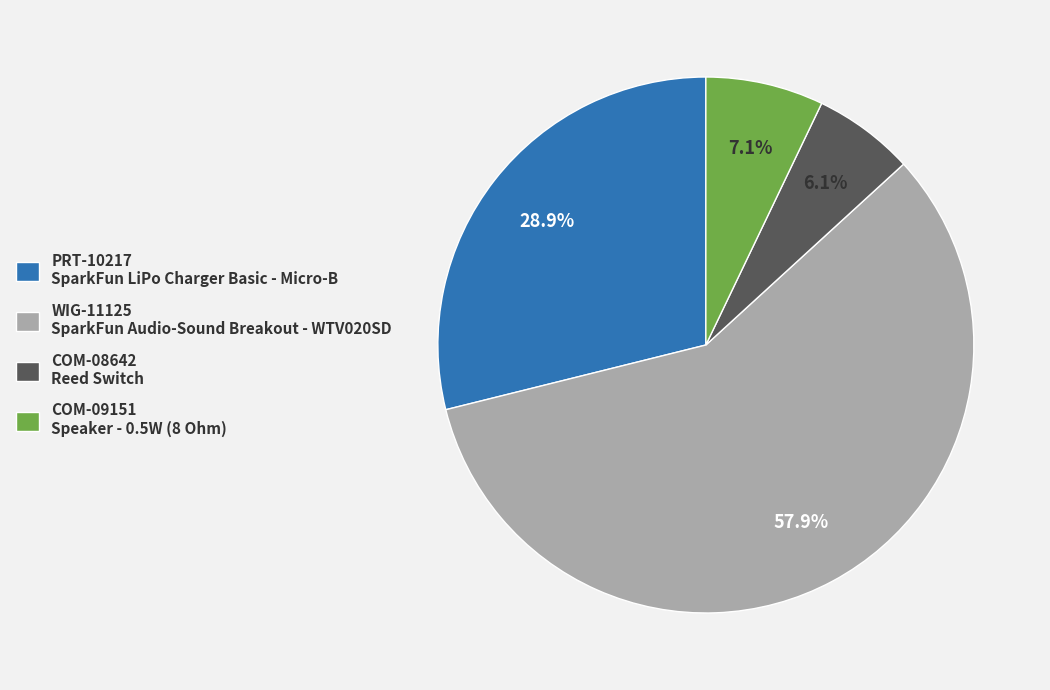

What portion of the pie excludes COM-09151?

92.9%